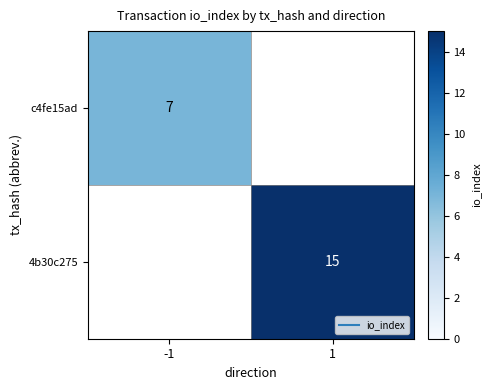

What is the maximum value shown in the chart?

15.0